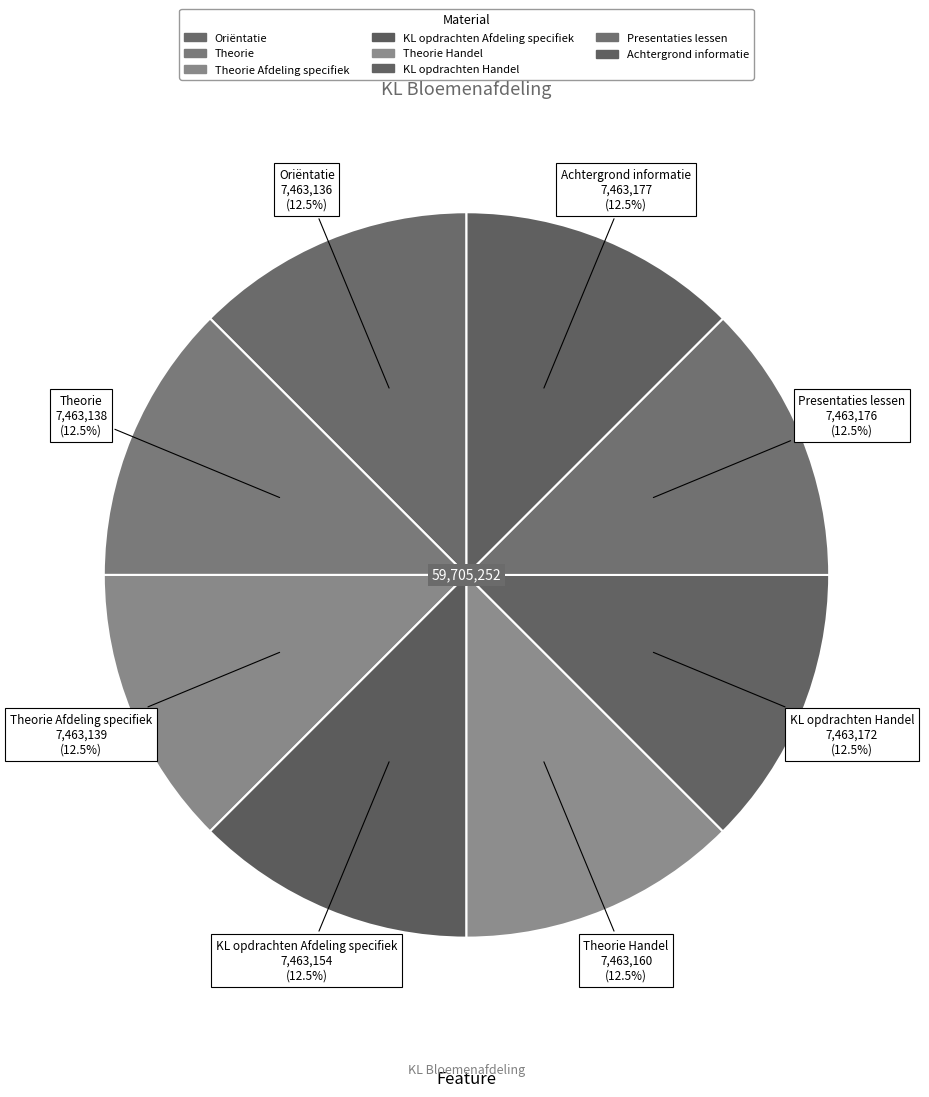

Count the number of slices in the pie.

8